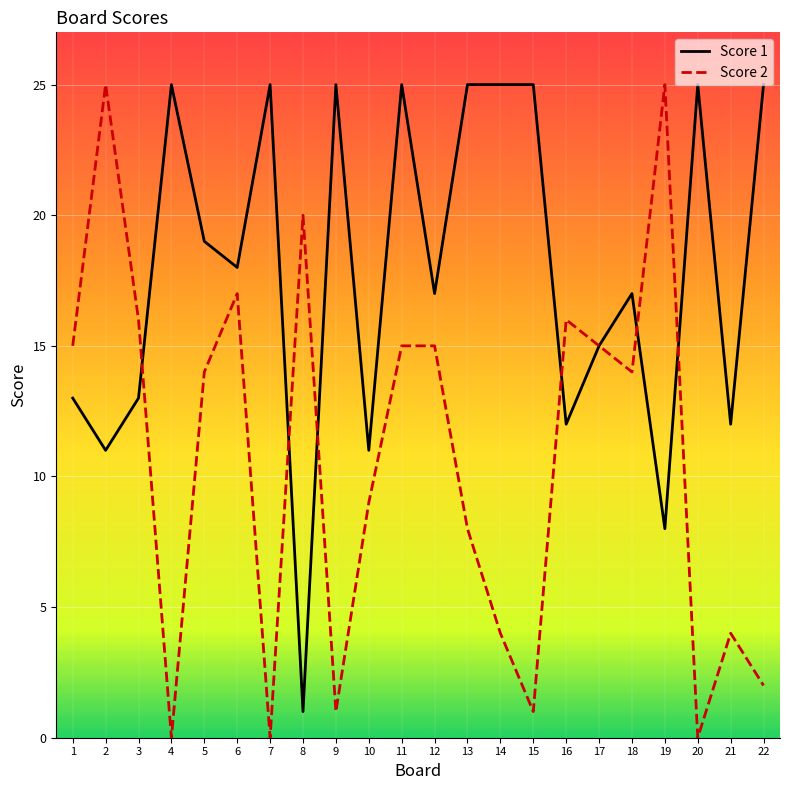

What are all the series names shown in the legend?

Score 1, Score 2